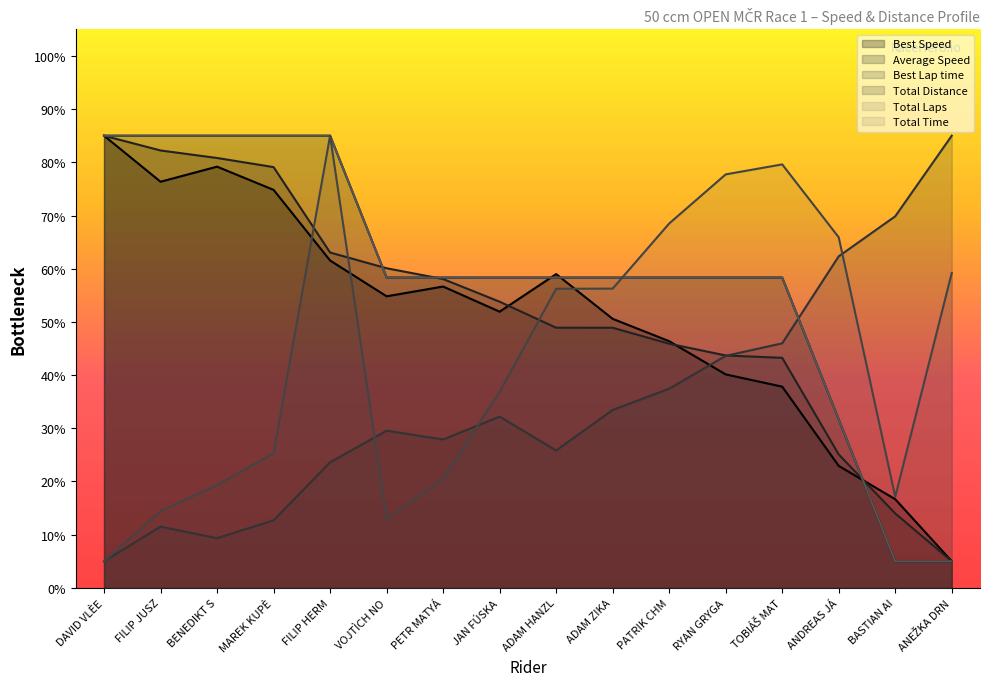

Is it true that Total Time equals 23.3 at FILIP JUSZ?

False